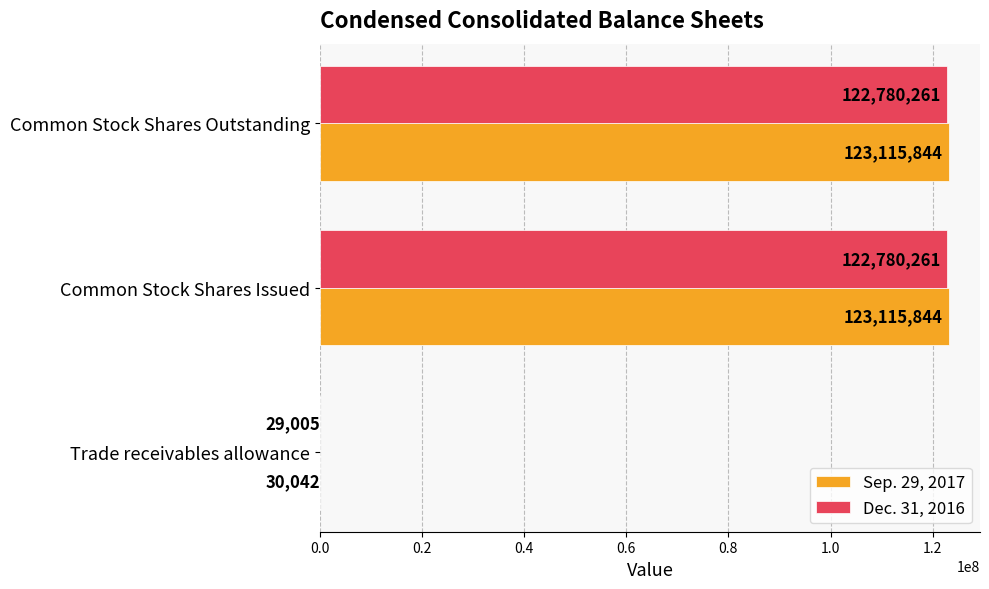

Is it true that Dec. 31, 2016 equals 217551567 at Common Stock Shares Outstanding?

False